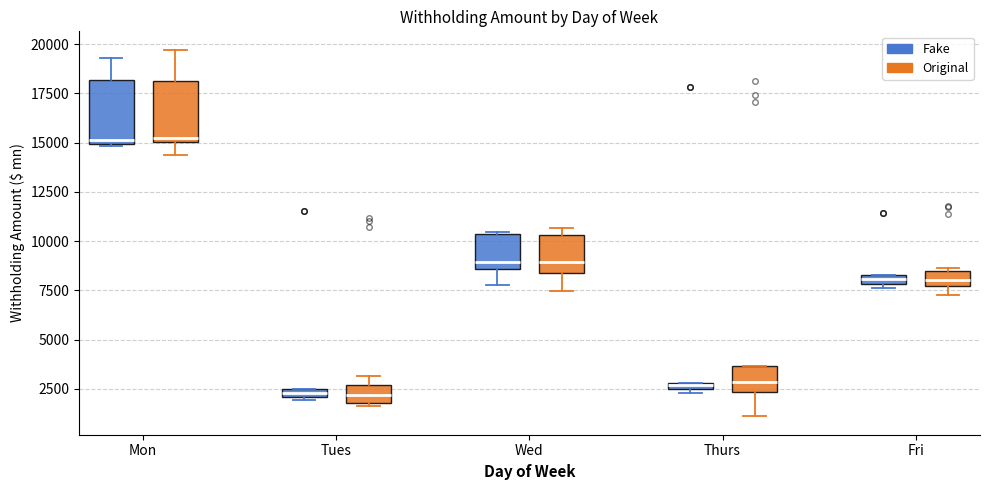

Where is the lower edge of the box for Fri (Original) on the y-axis? The values are not printed on the chart, so give them approximately, as read against the axis.

7500